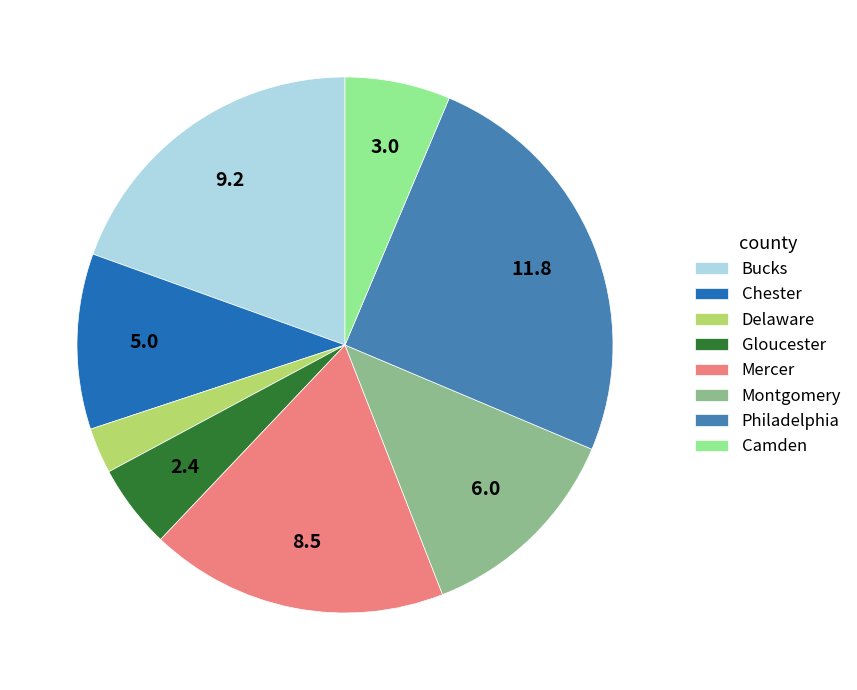

Is Philadelphia the majority of the pie?

No